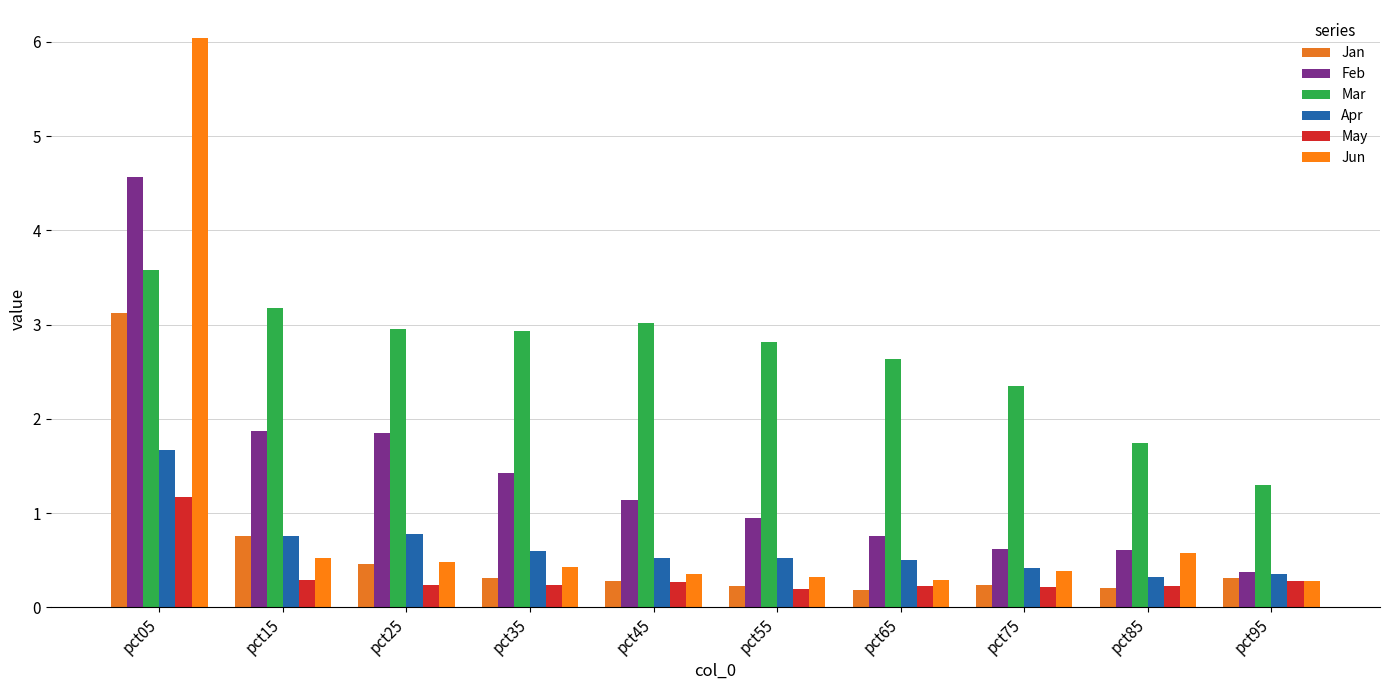

What are all the series names shown in the legend?

Jan, Feb, Mar, Apr, May, Jun